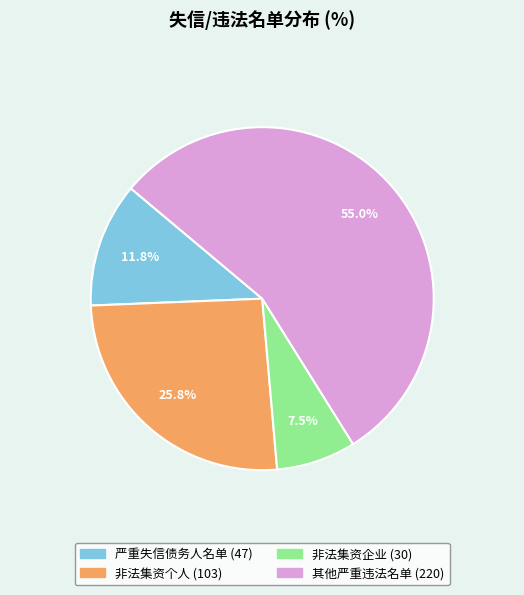

Is there a majority slice in this chart?

Yes